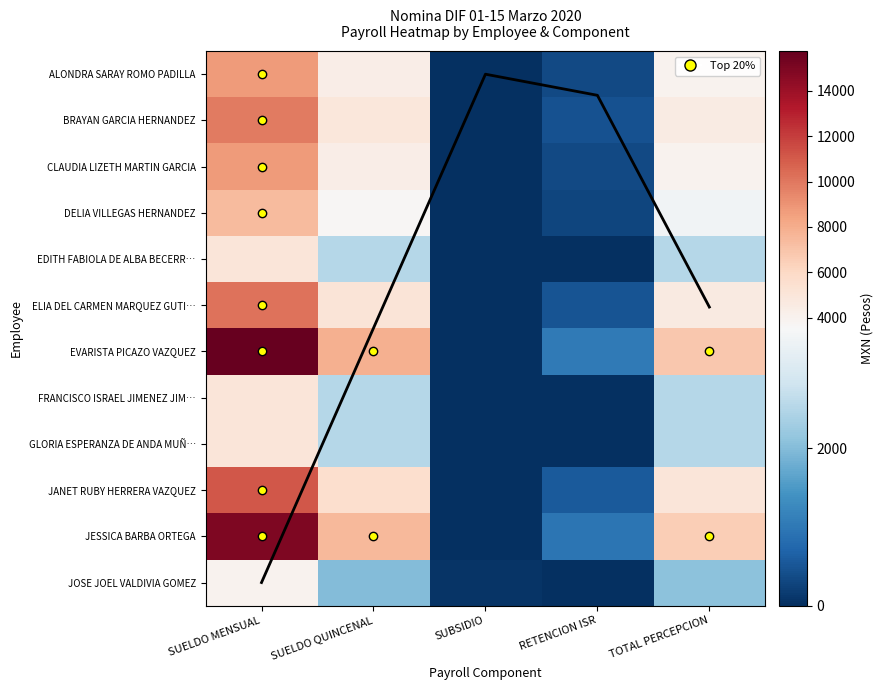

How many values in DELIA VILLEGAS HERNANDEZ are above zero?

4